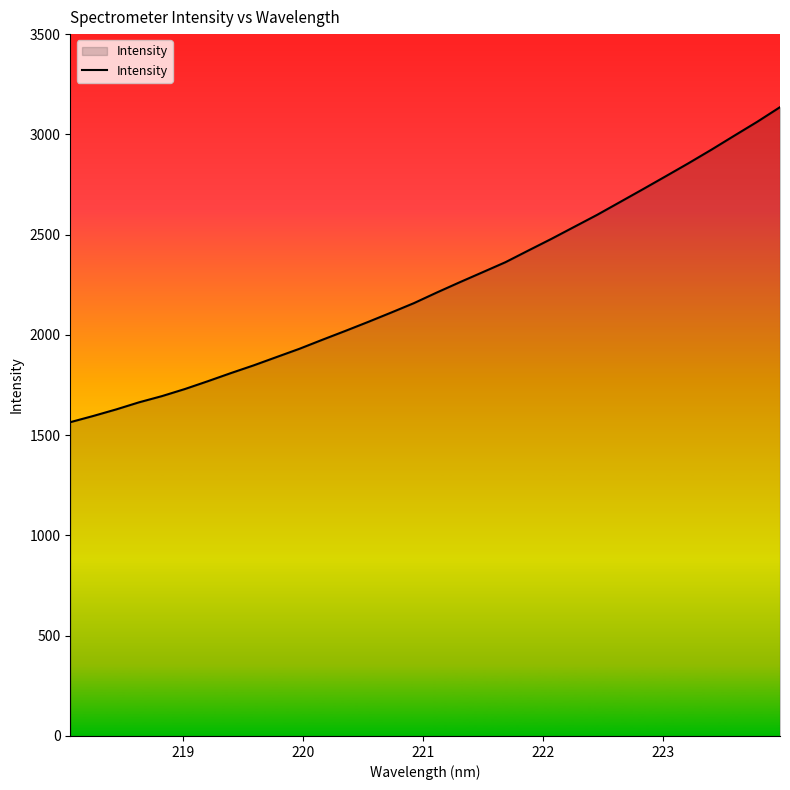

What is the difference between the maximum and minimum values?

1570.9